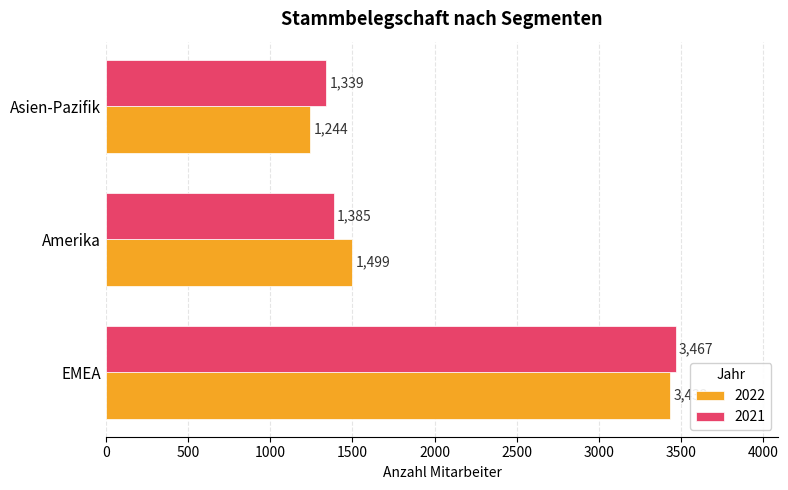

How many data points does each series have?

3